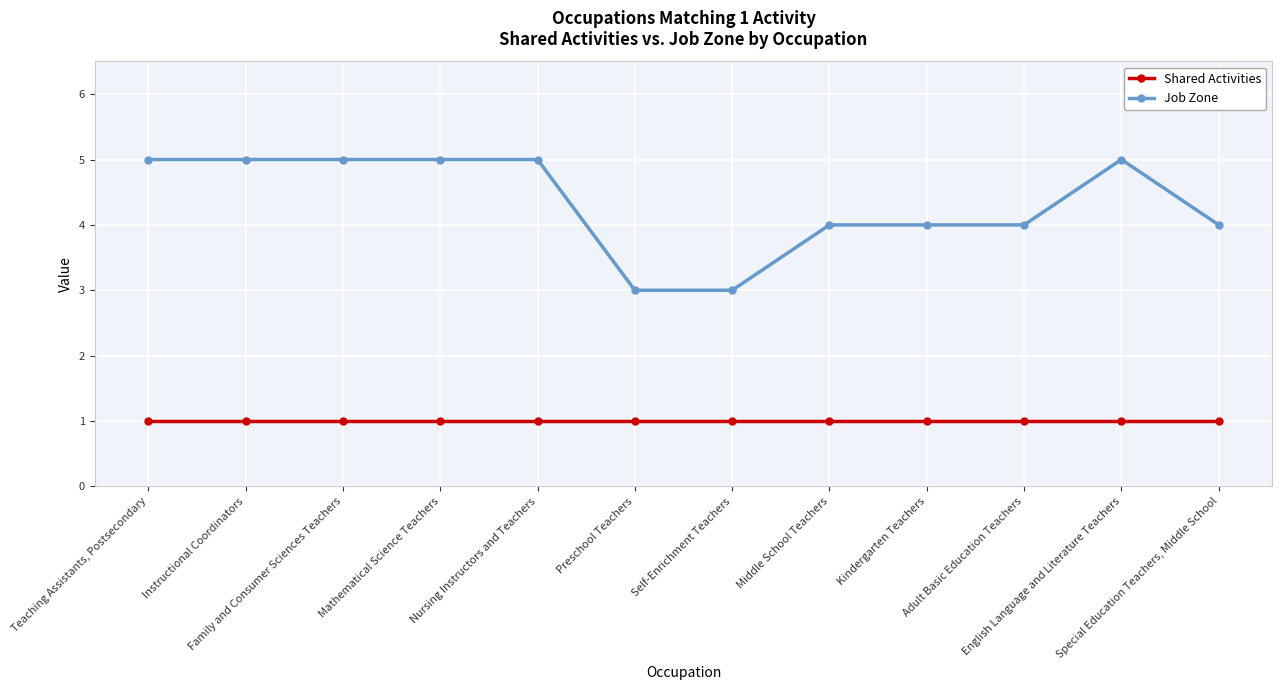

Does the chart have visible grid lines?

Yes